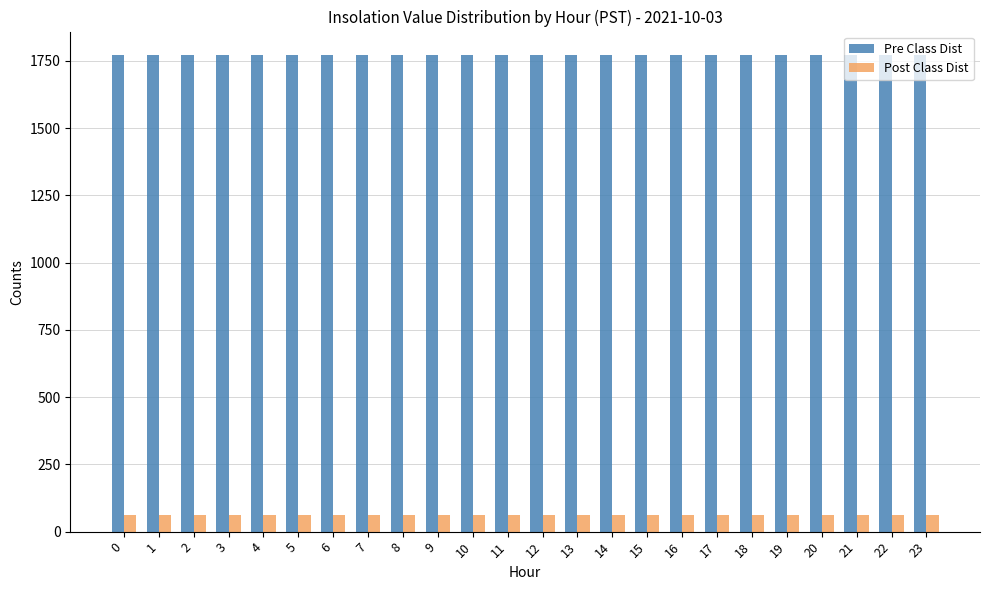

What is the spread (max minus min) of values at 5?

1710